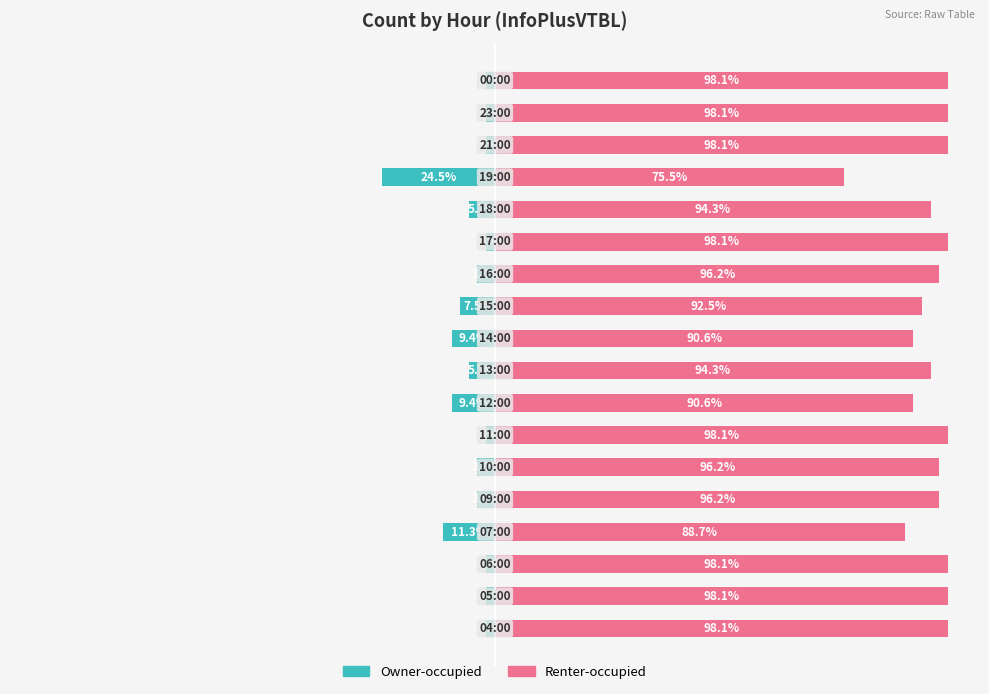

Which has a higher value, 4 or 17?

17